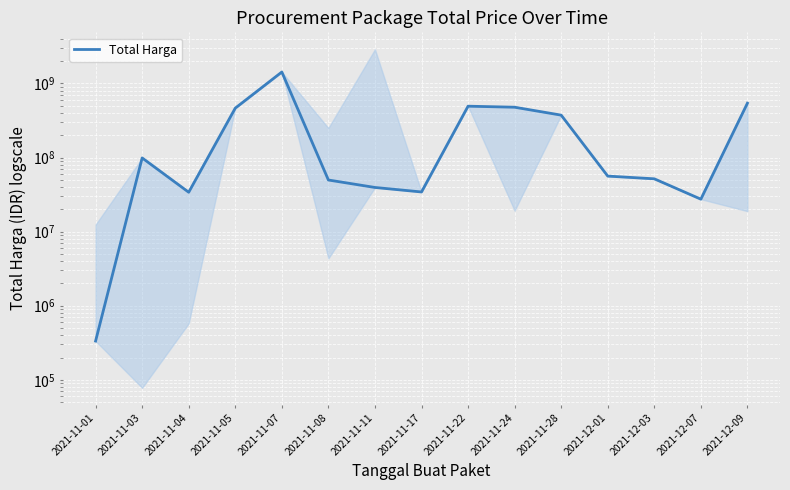

Reading left to right, extract all data points from this chart.

2021-11-01=333600	2021-11-03=98772570	2021-11-04=34000000	2021-11-05=464002100	2021-11-07=1425867900	2021-11-08=49730040	2021-11-11=39440000	2021-11-17=34292000	2021-11-22=493000000	2021-11-24=477600000	2021-11-28=373404000	2021-12-01=56152800	2021-12-03=51601000	2021-12-07=27412000	2021-12-09=541071000